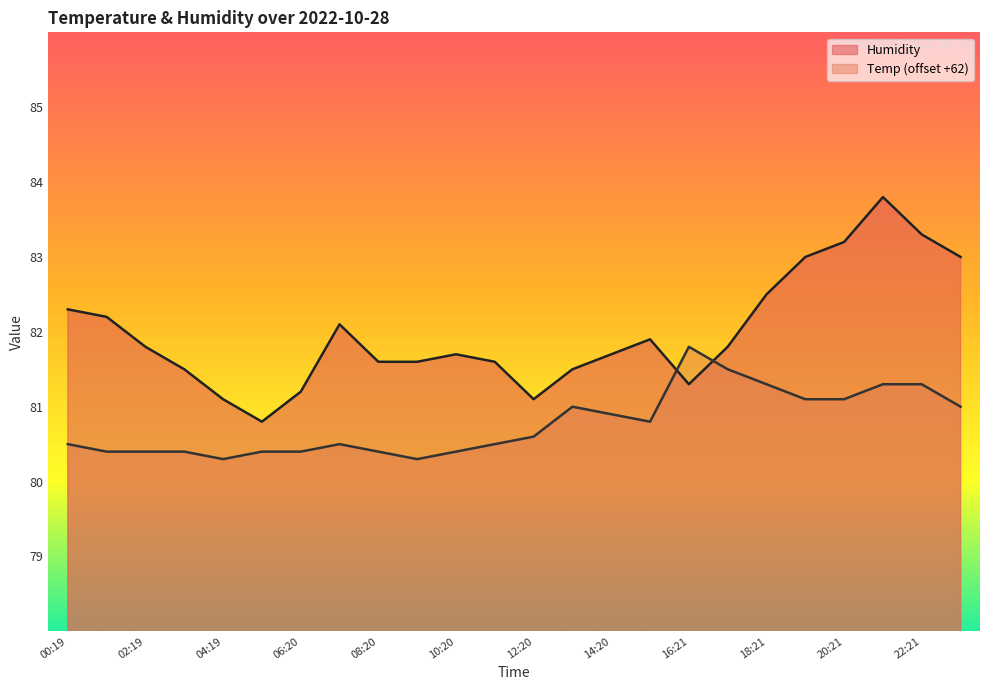

True or false: Humidity and Temp intersect in this chart.

True